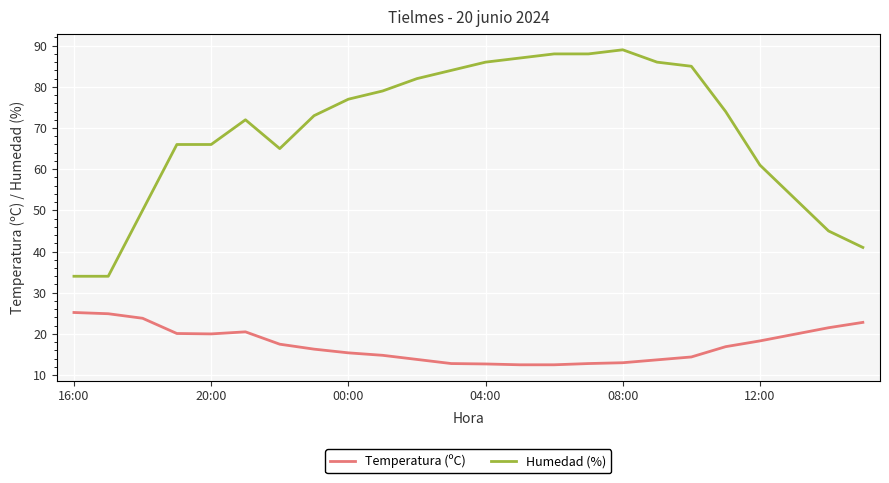

Which series has the largest total across all categories?

Humedad (%)